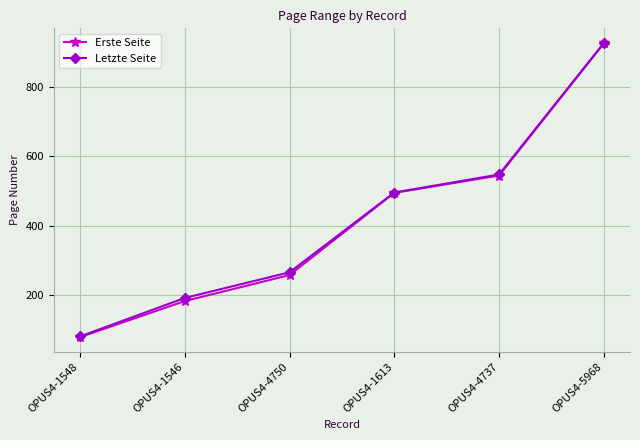

What is the label of the 1st point from the right?

OPUS4-5968